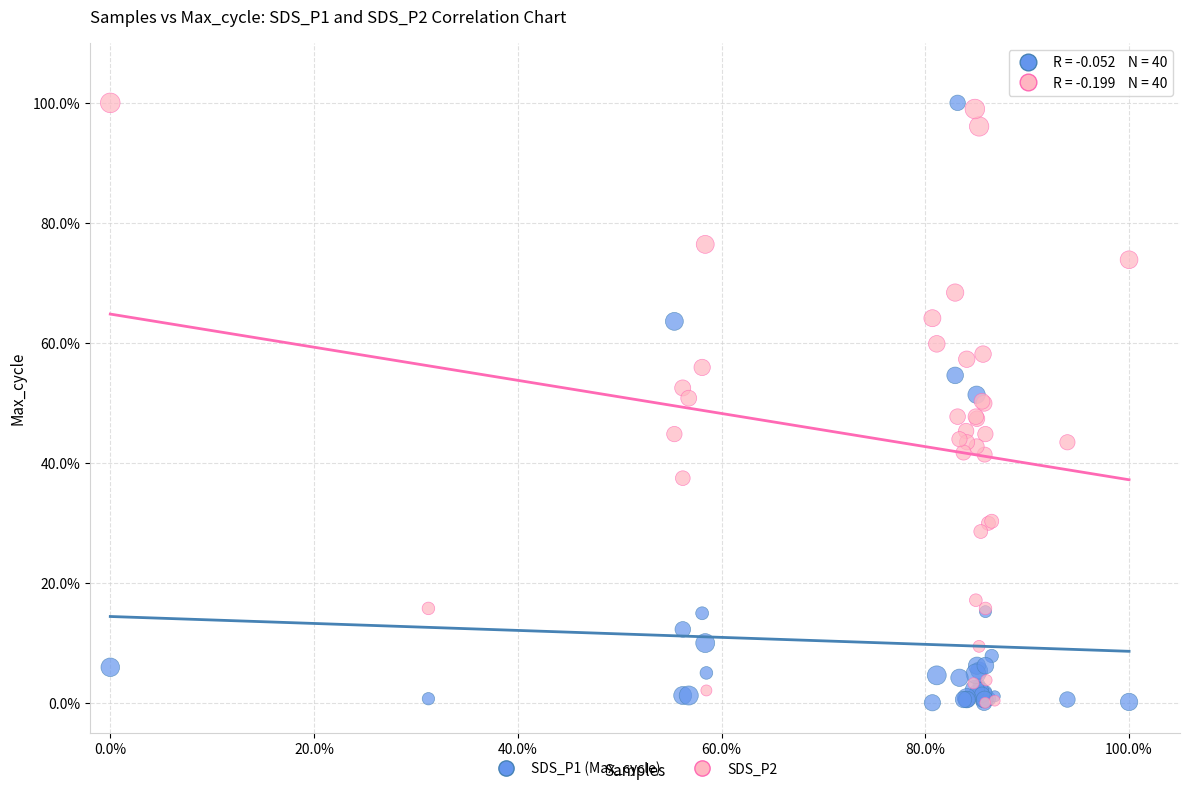

What are all the series names shown in the legend?

SDS_P1 (Max_cycle), SDS_P2